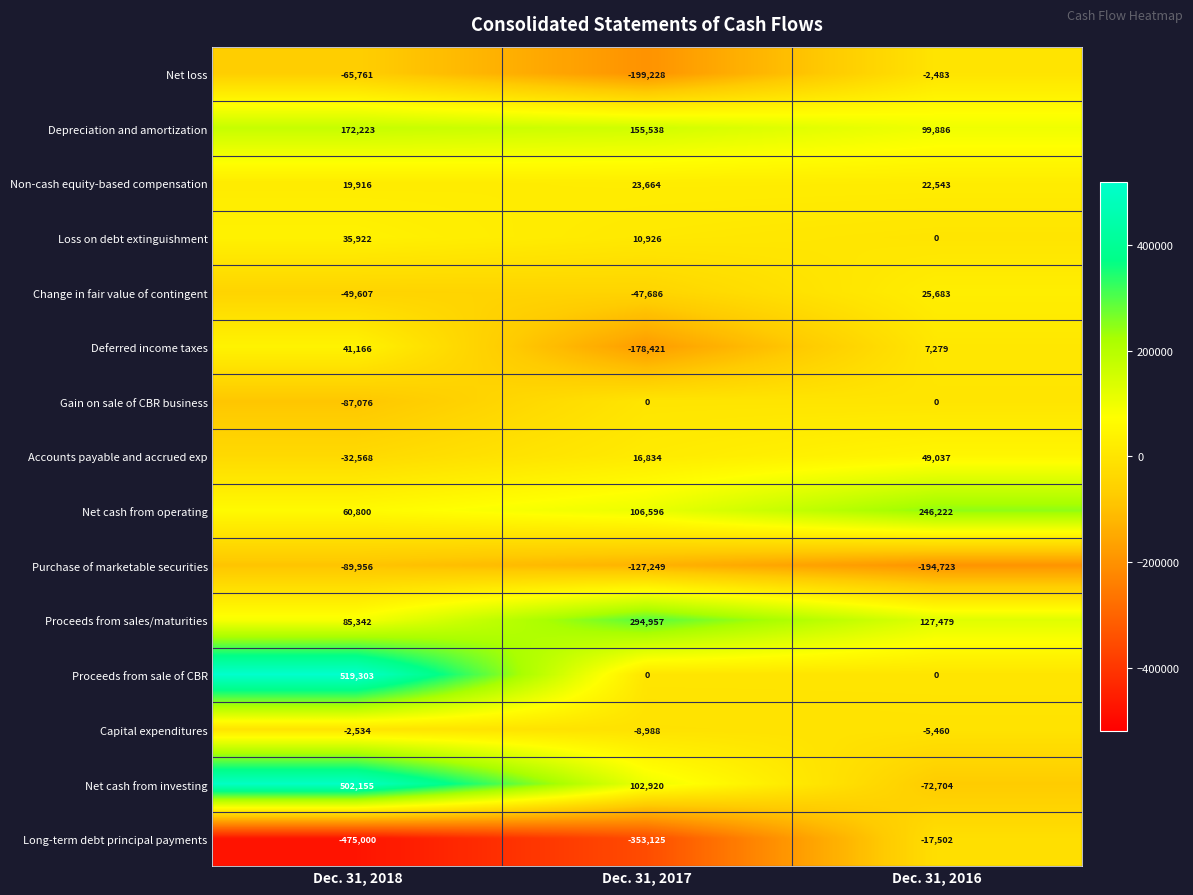

Is it true that Long-term debt principal payments equals -17502 at Dec. 31, 2016?

True